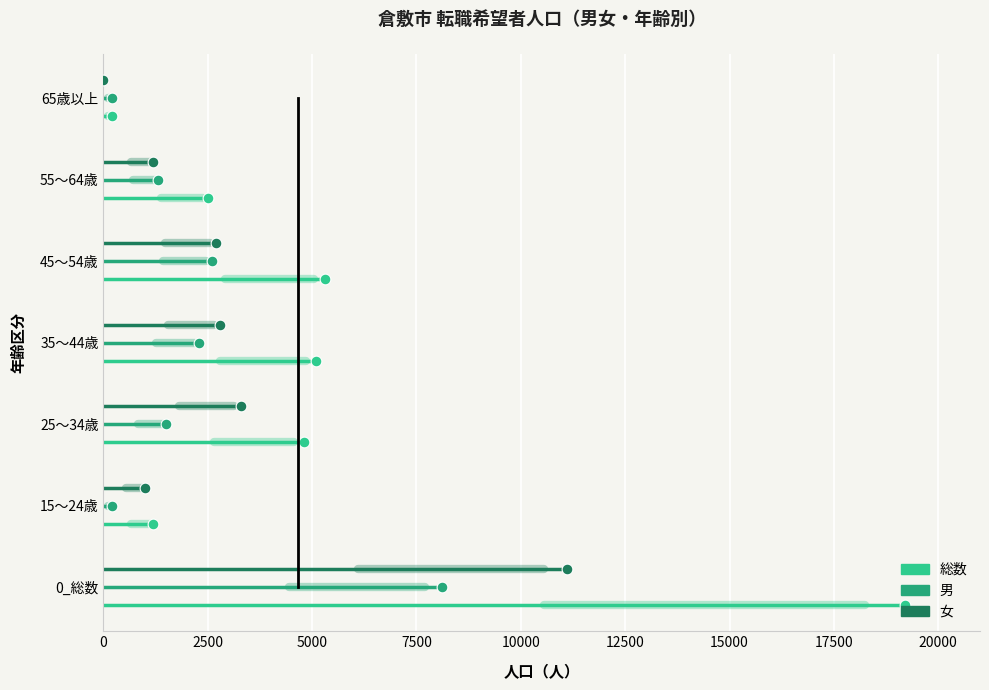

What are all the series names shown in the legend?

総数, 男, 女